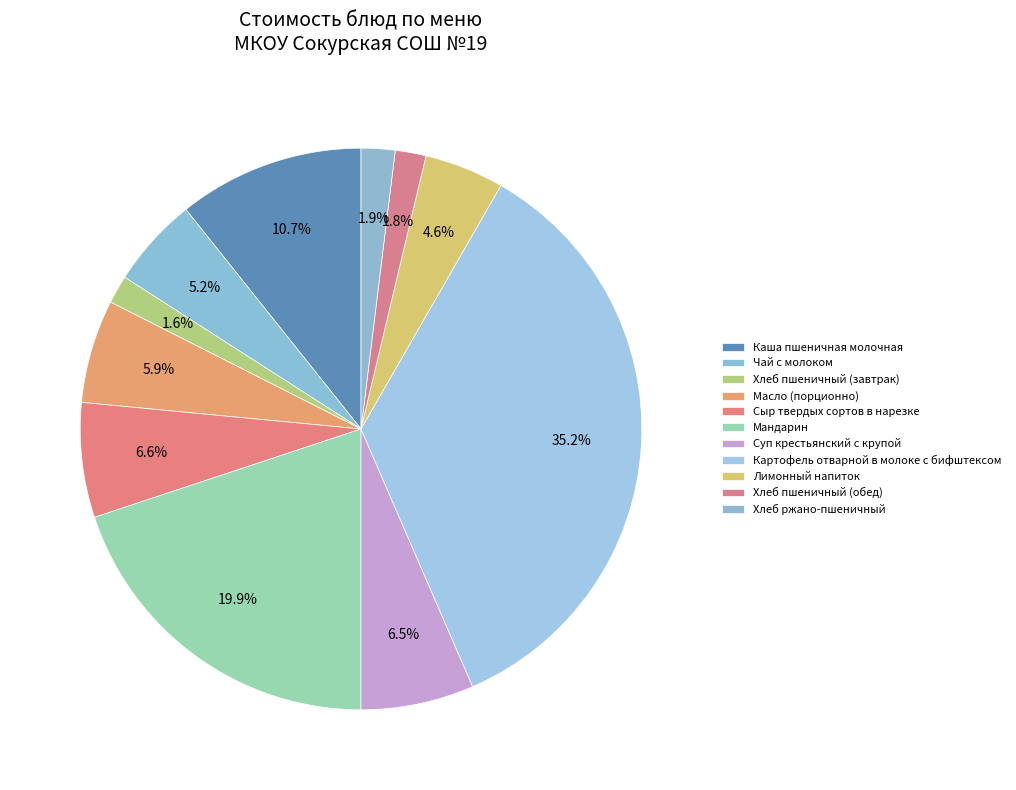

To the nearest percent, what is the combined percentage of Мандарин and Лимонный напиток?

24%